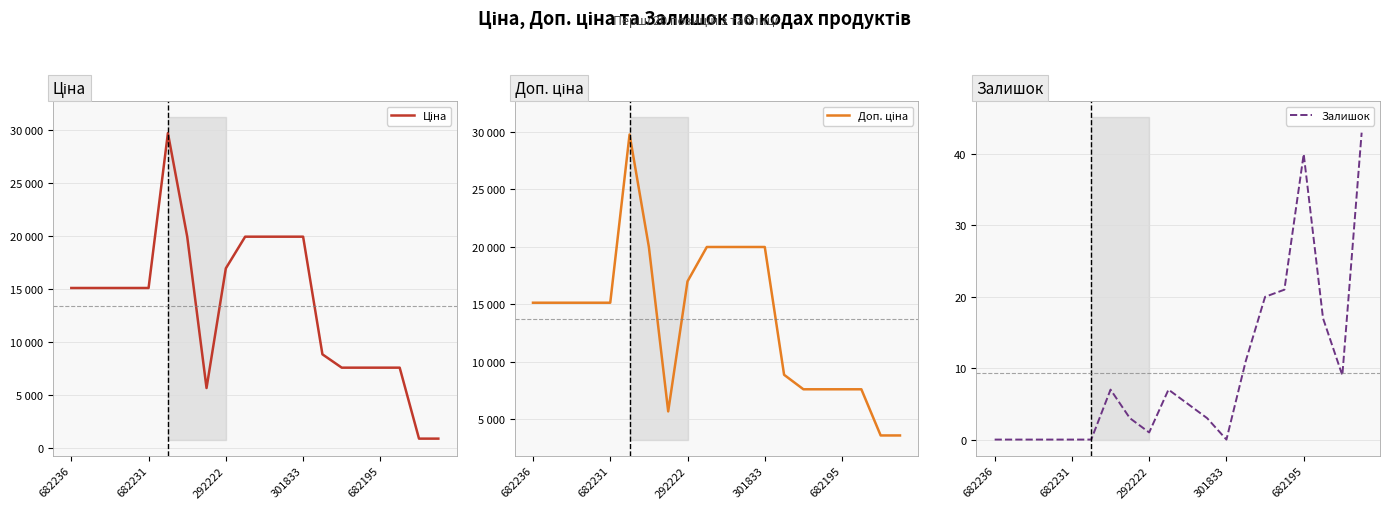

Rank the series at 682236 from lowest to highest value.

Залишок, Ціна, Доп. ціна